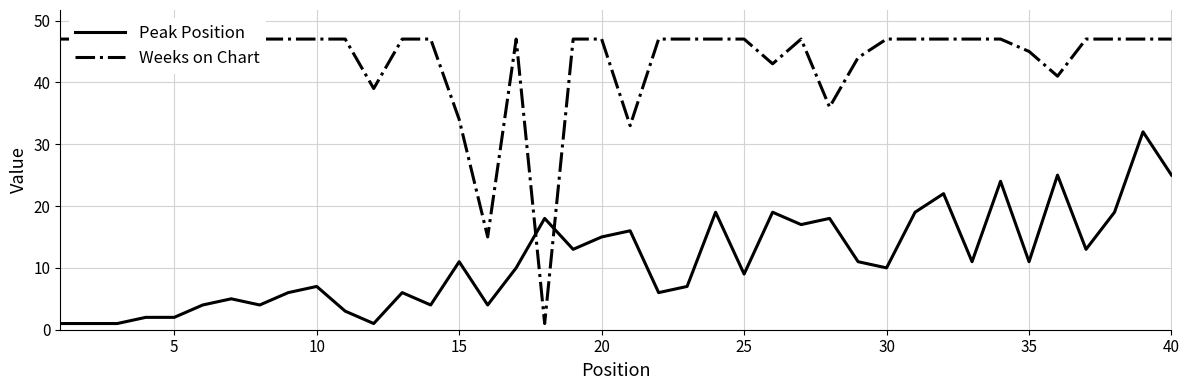

The Peak Position series shows 17 at 35. True or false?

False